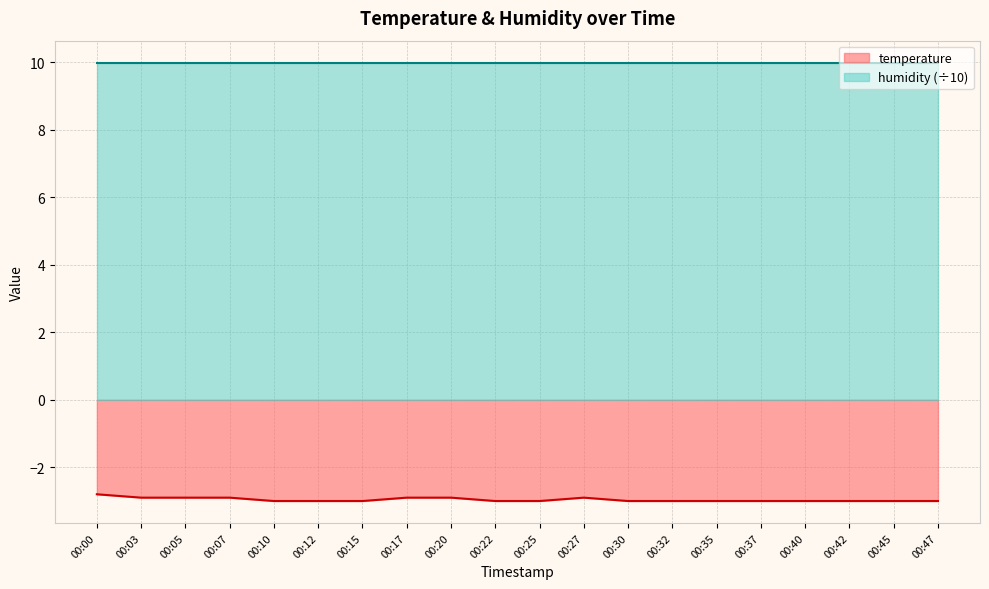

List the labels in order of value, largest first.

00:00, 00:03, 00:05, 00:07, 00:17, 00:20, 00:27, 00:10, 00:12, 00:15, 00:22, 00:25, 00:30, 00:32, 00:35, 00:37, 00:40, 00:42, 00:45, 00:47